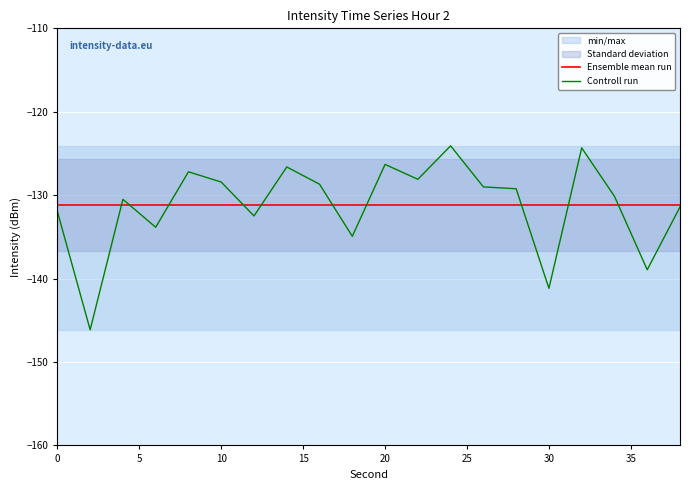

What is the minimum value for Ensemble mean run?

-131.2